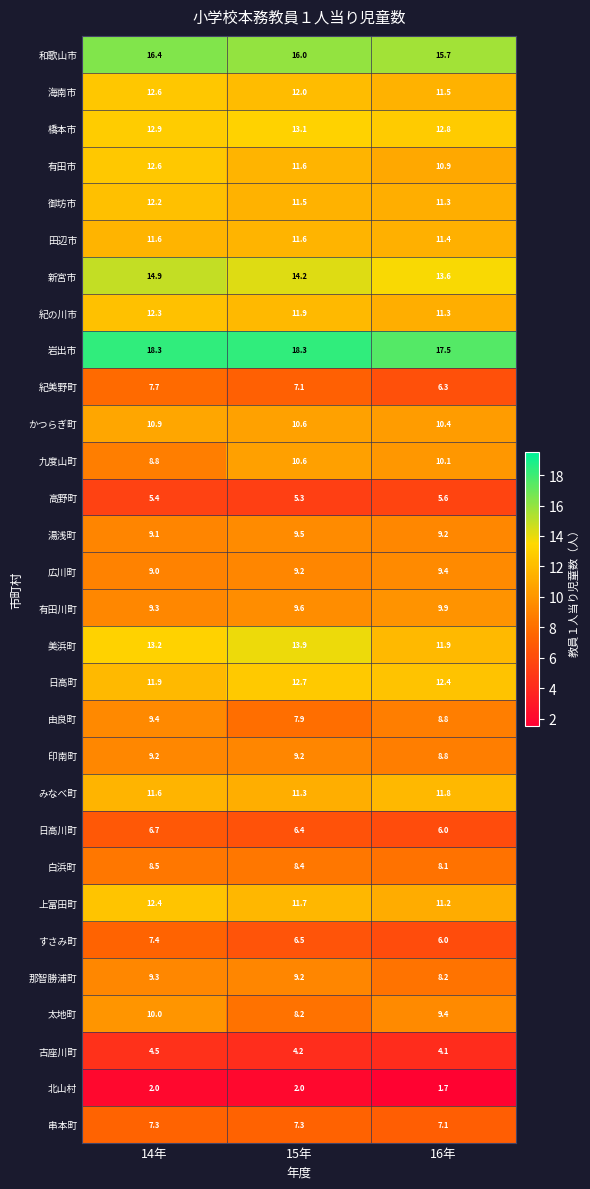

Which series has the largest range (max minus min)?

美浜町